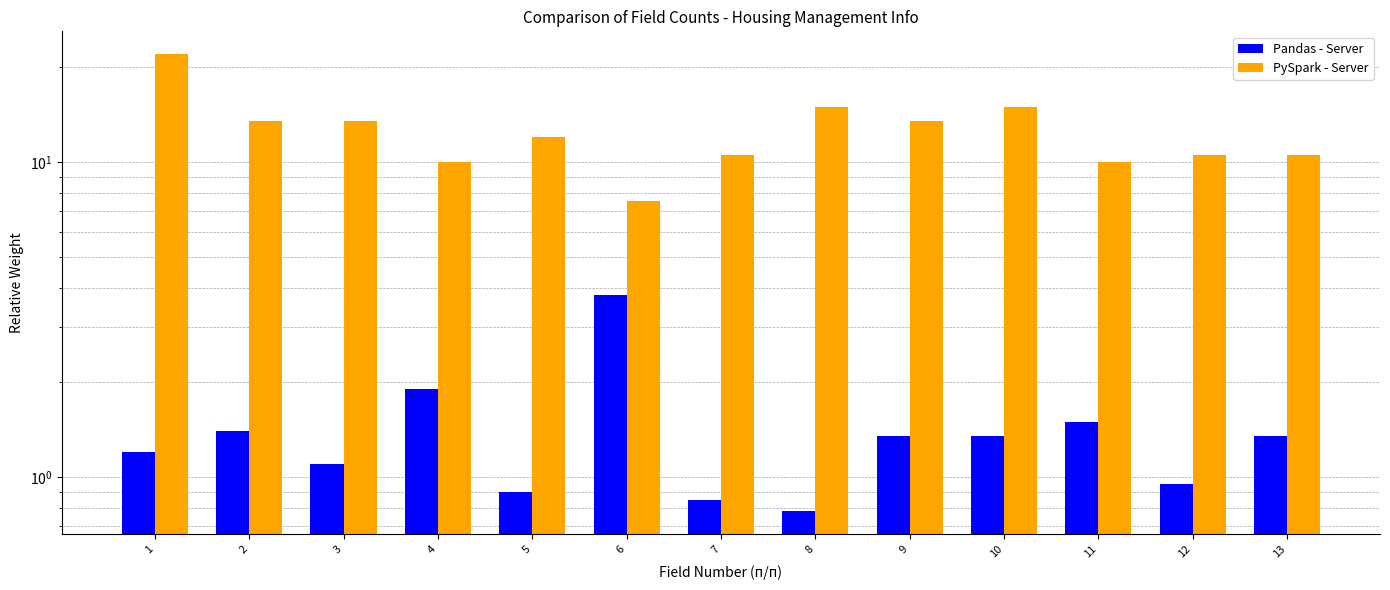

Rank the categories by Pandas - Server value from lowest to highest.

8, 7, 5, 12, 3, 1, 9, 10, 13, 2, 11, 4, 6